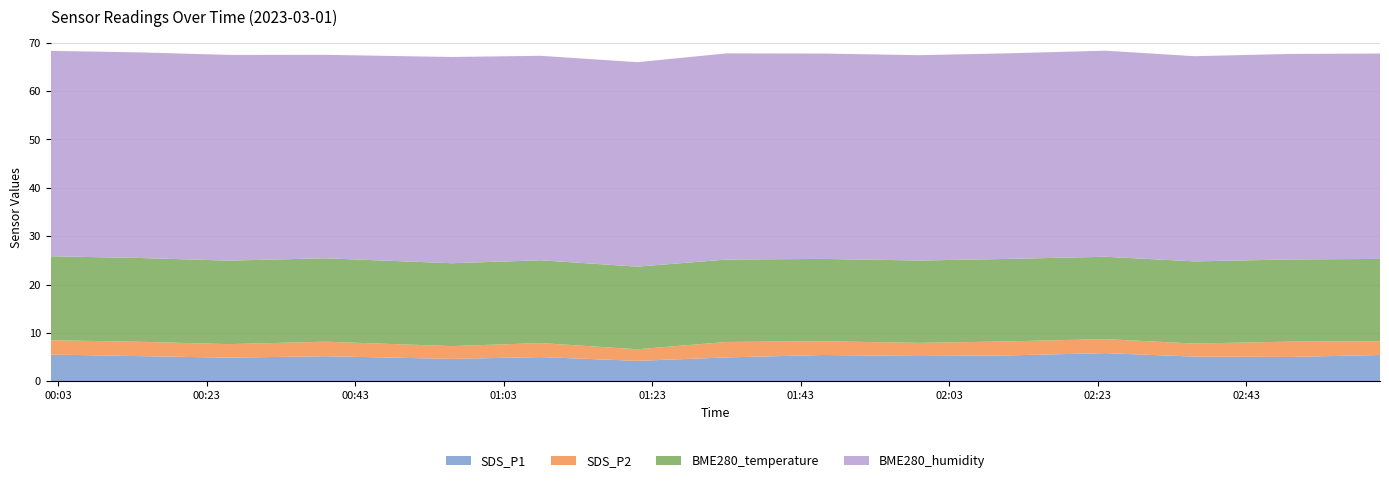

Reading right to left, transcribe all the data shown in this chart.

SDS_P1: 5.4	5.0	5.1	5.8	5.3	5.2	5.4	4.9	4.2	5.0	4.6	5.2	4.9	5.2	5.5
SDS_P2: 2.9	3.2	2.7	2.9	2.9	2.7	2.9	3.2	2.4	2.9	2.6	3.0	2.8	3.0	3.0
BME280_temperature: 17.0	17.0	17.0	17.0	17.1	17.0	17.0	17.0	17.1	17.1	17.1	17.2	17.3	17.3	17.4
BME280_humidity: 42.5	42.5	42.4	42.6	42.5	42.5	42.5	42.6	42.3	42.3	42.6	42.1	42.5	42.5	42.5